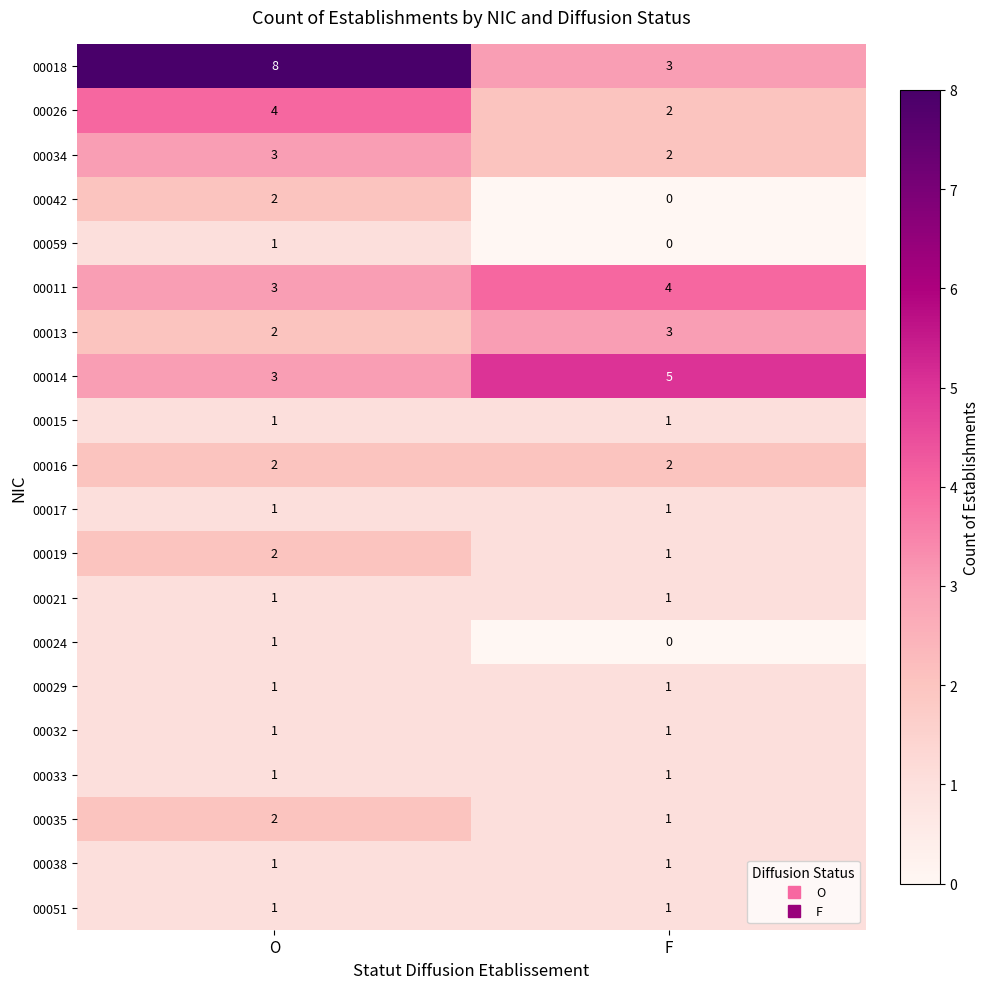

List the labels in order of 00035 value, largest first.

O, F